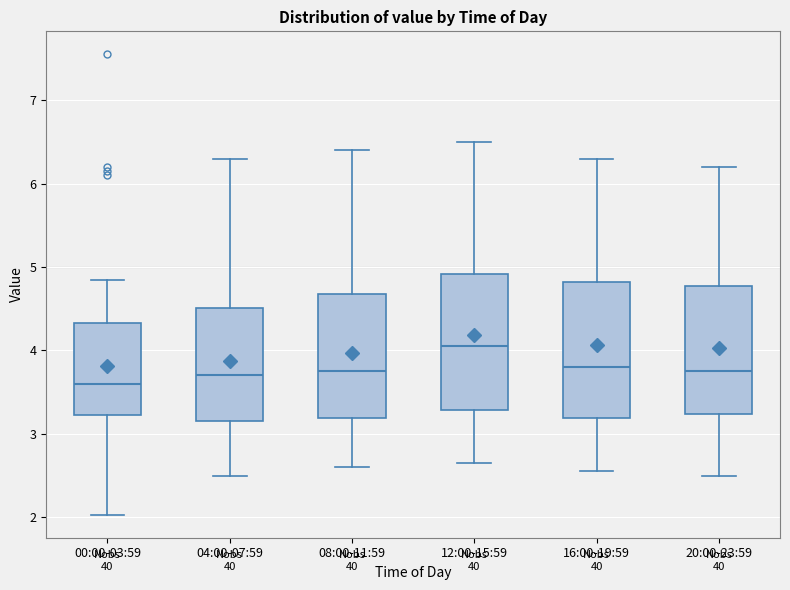

Which box has the lowest median line?

00:00-03:59